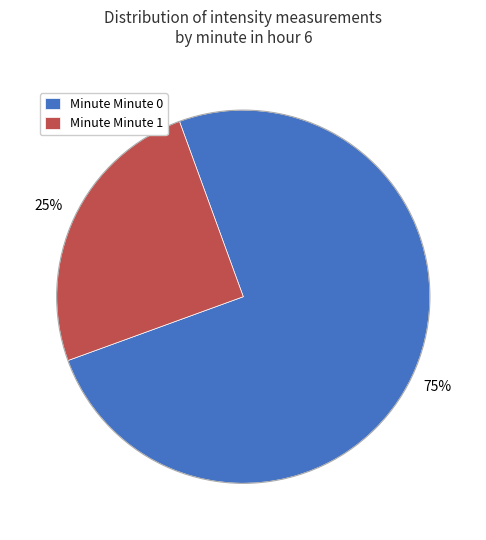

To the nearest percent, what is the average slice percentage?

50%